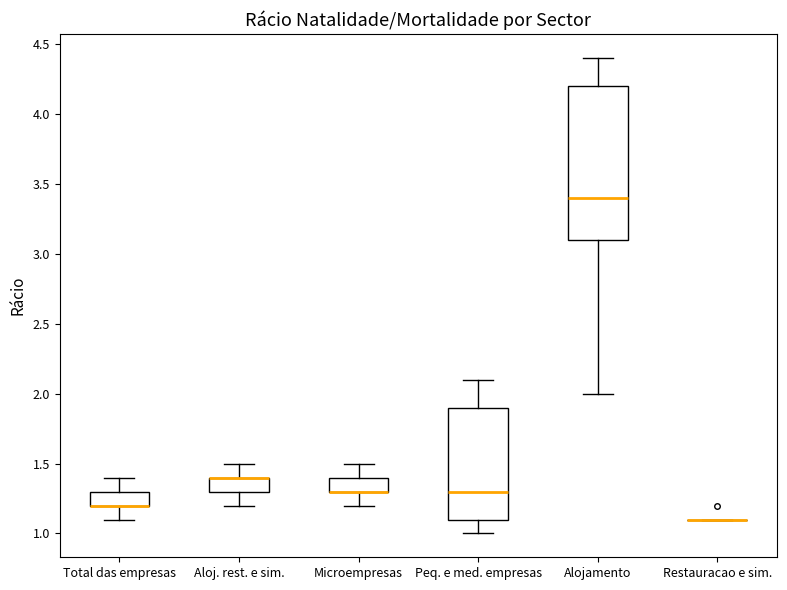

Where is the lower edge of the box for Alojamento on the y-axis? The values are not printed on the chart, so give them approximately, as read against the axis.

3.1